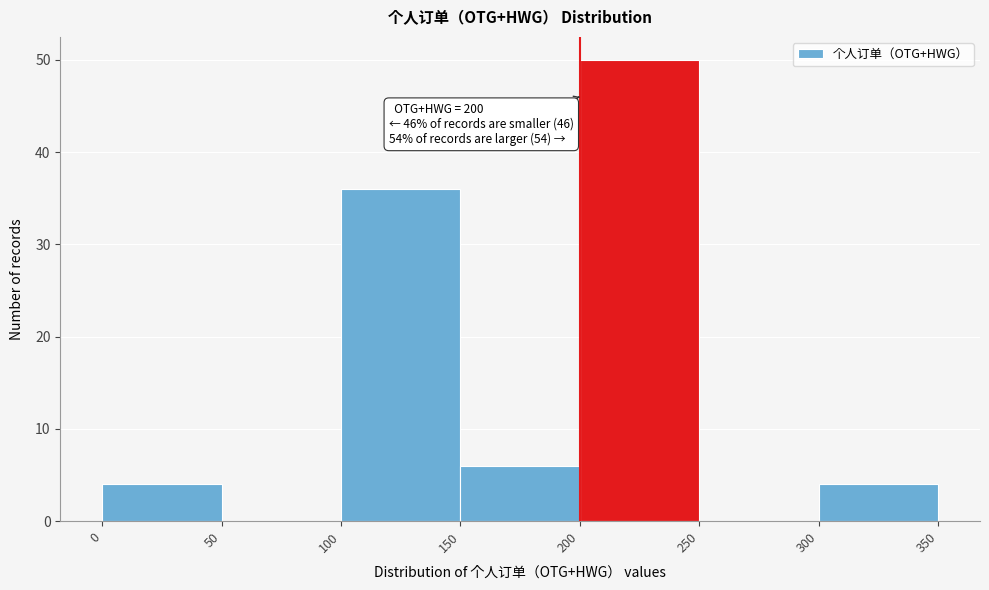

Over which range of the x-axis is the bar tallest?

200 to 250